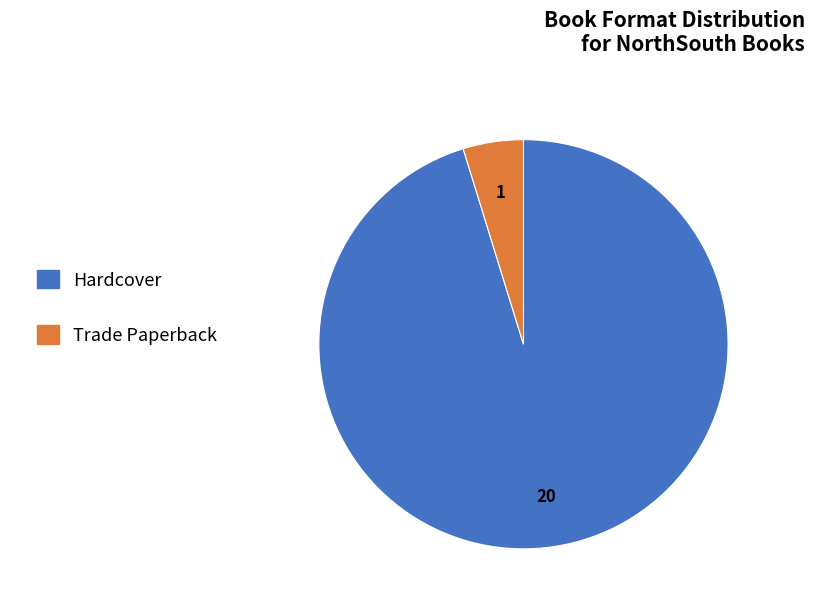

How many segments does this pie chart have?

2